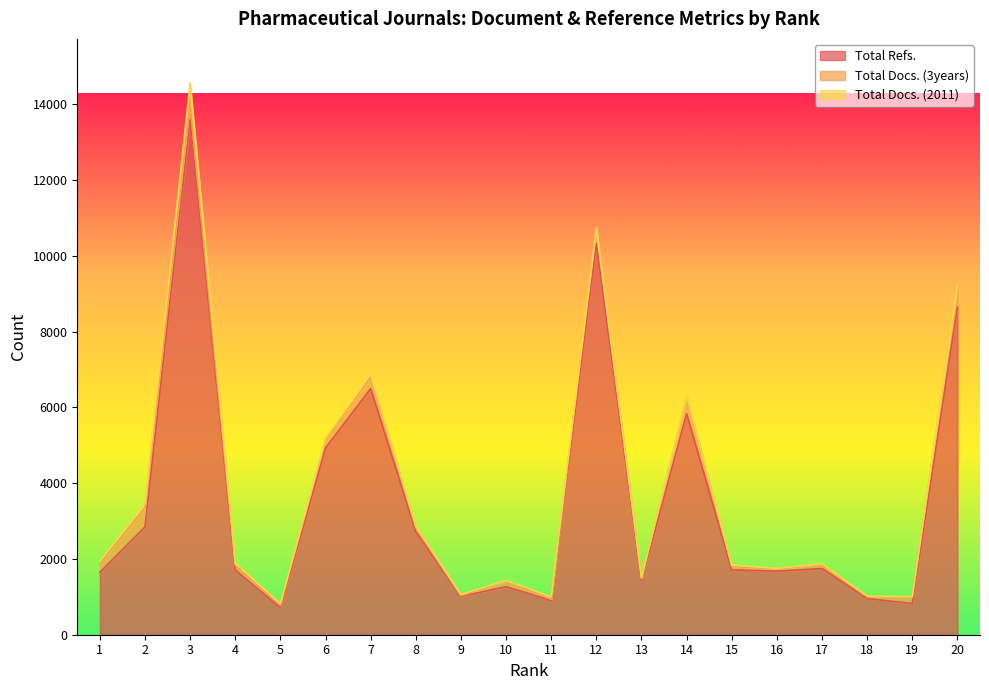

Which series has the largest total across all categories?

Total Refs.